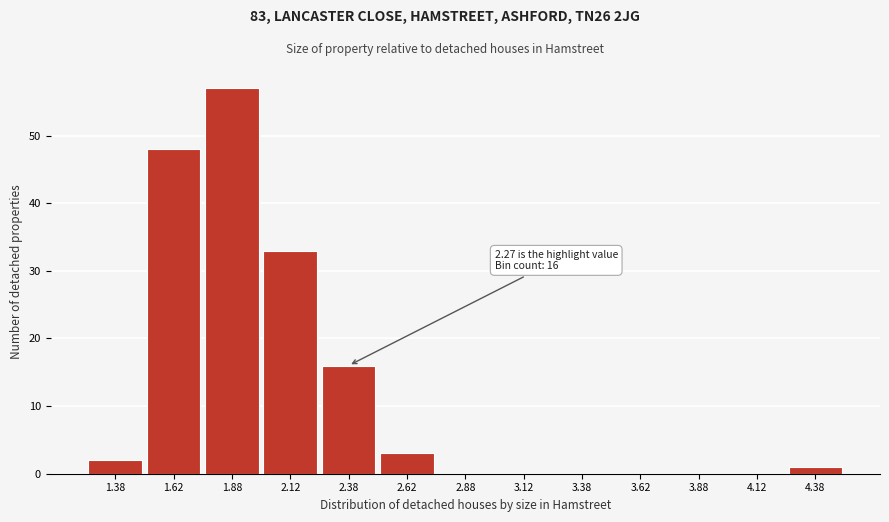

Over which range of the x-axis is the bar tallest?

1.75 to 2.00